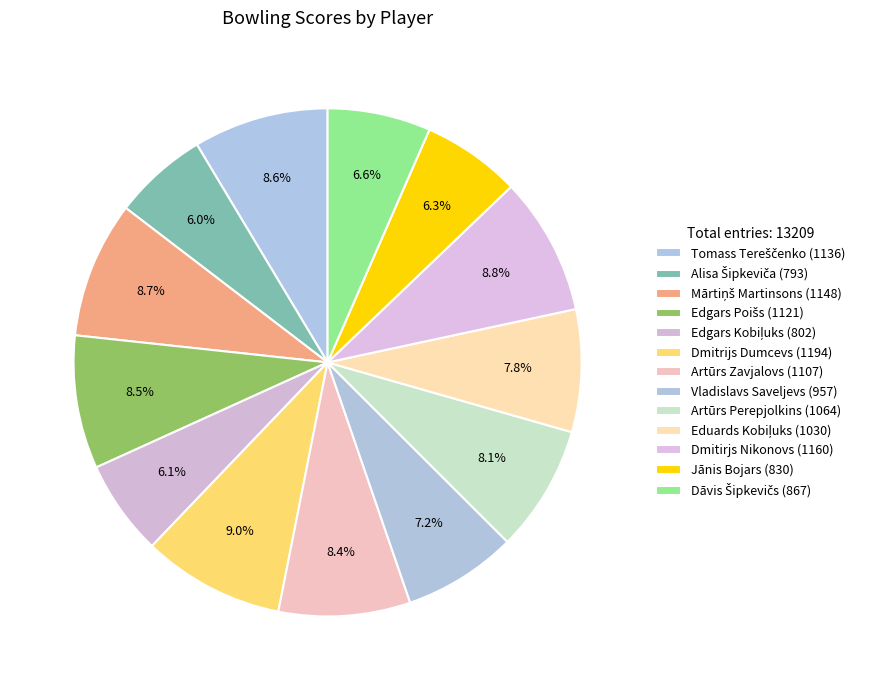

To the nearest percent, what is the combined percentage of Jānis Bojars and Edgars Poišs?

15%